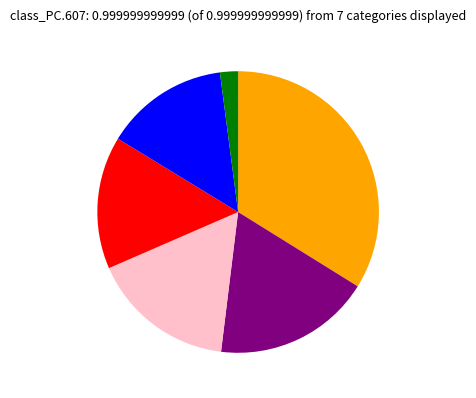

Does any single category account for the majority?

No